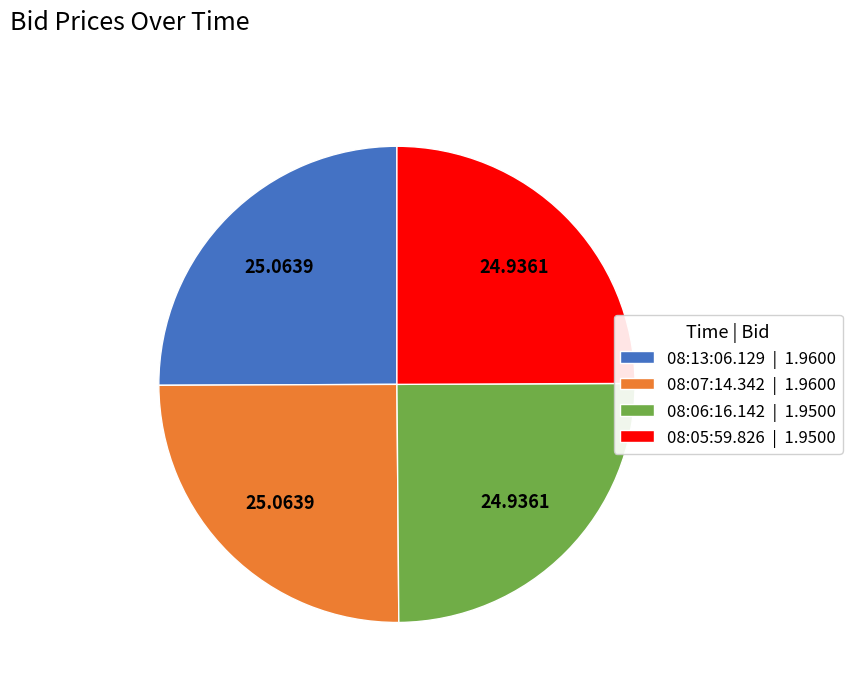

How many slices are in this pie chart?

4